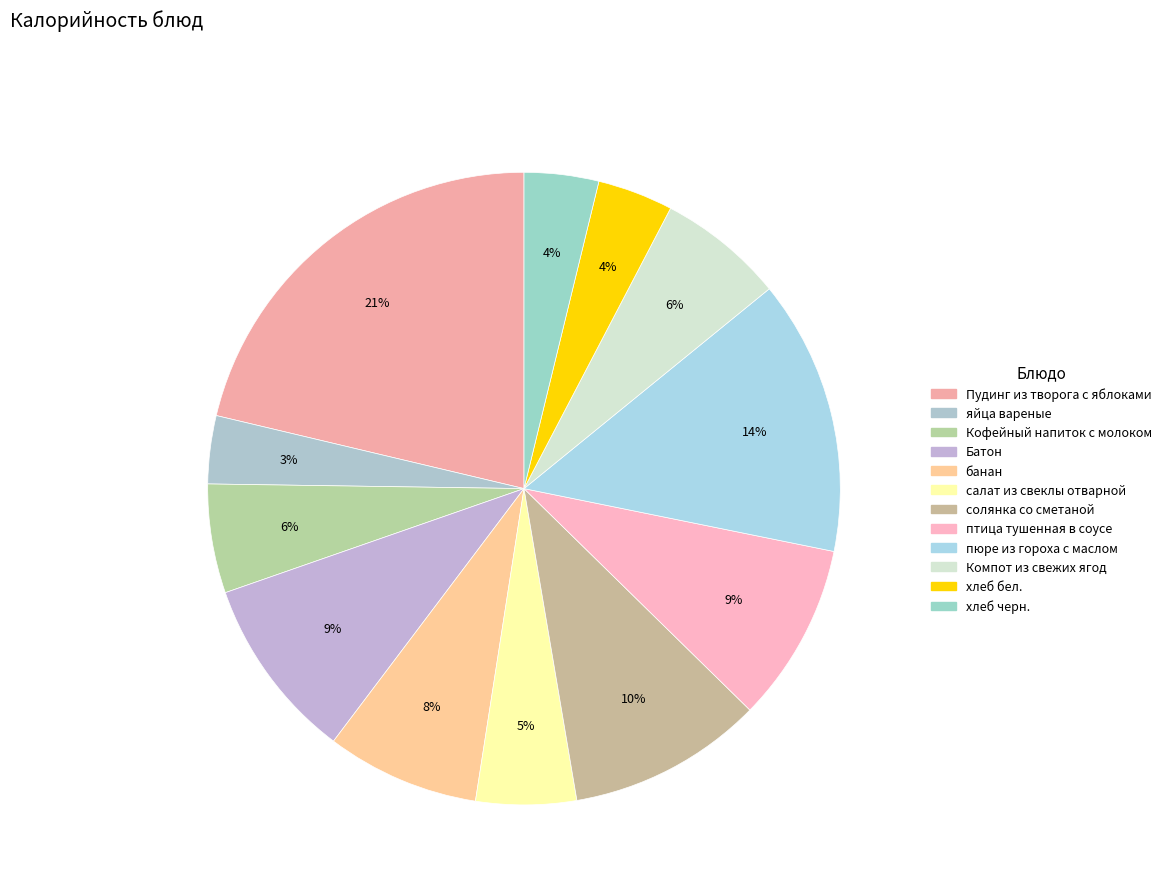

Does банан represent more than half of the total?

No